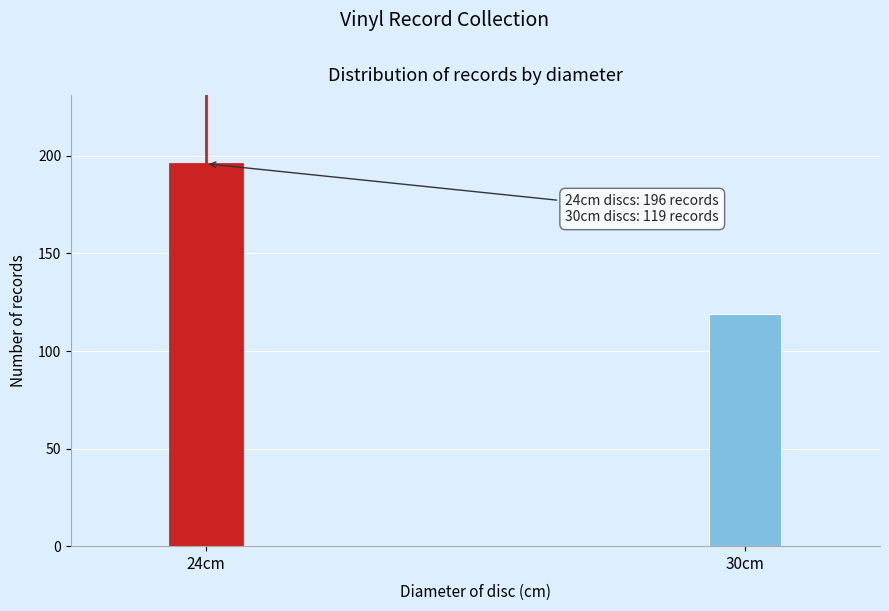

Reading left to right, transcribe all the data shown in this chart.

196	119